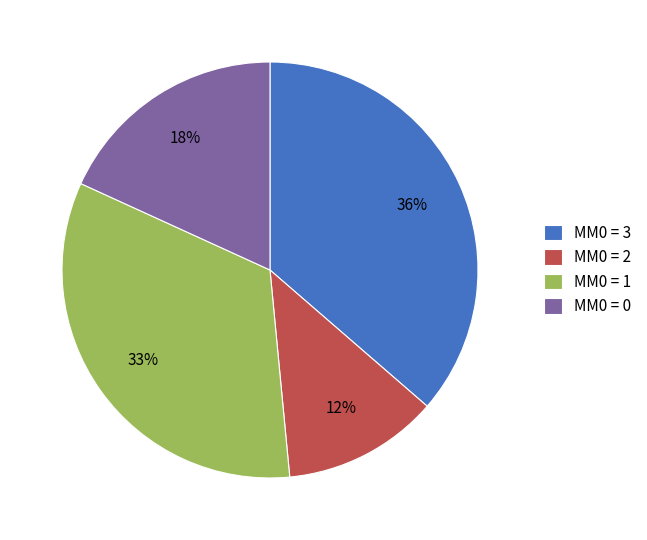

Is it true that MM0 = 0 is 31% of the pie?

False